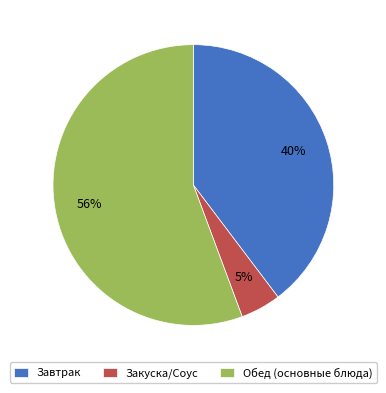

Between Завтрак and Обед (основные блюда), which is larger?

Обед (основные блюда)